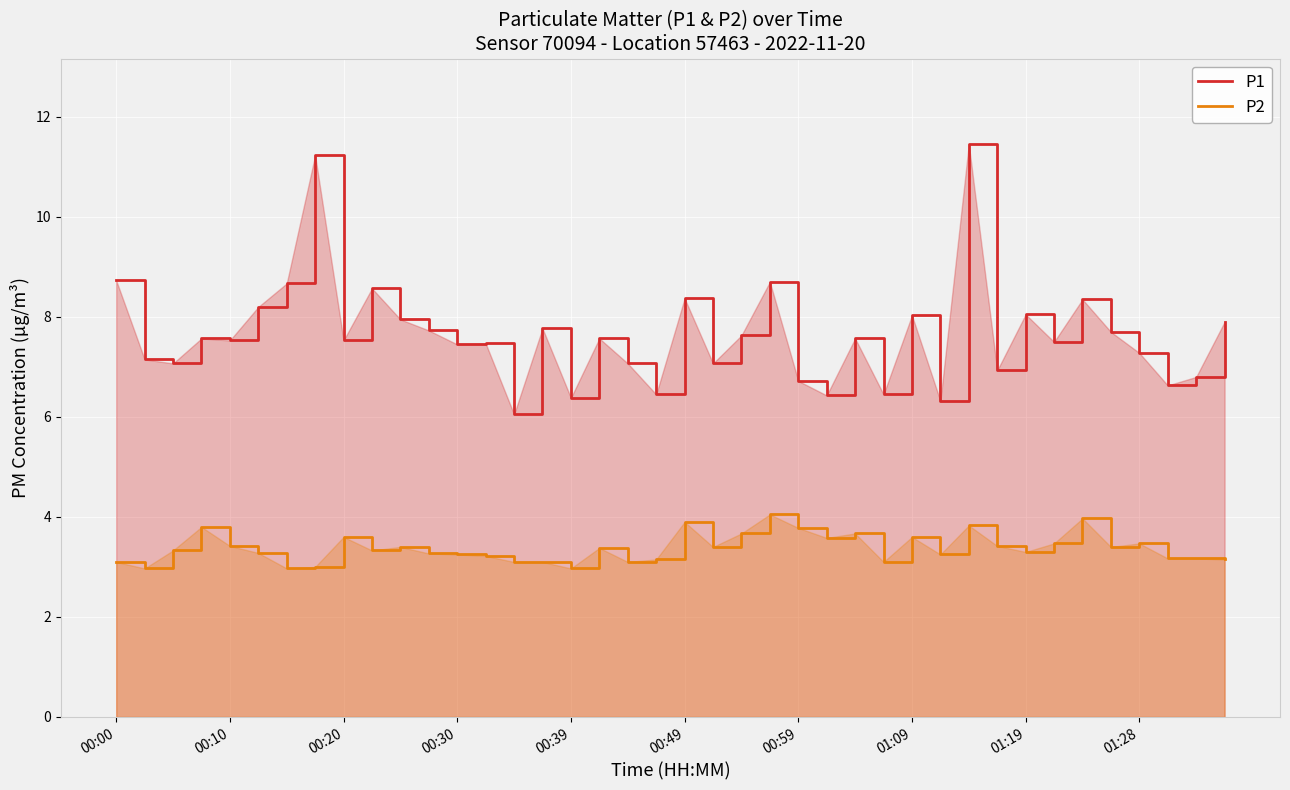

Which series has the largest total across all categories?

P1